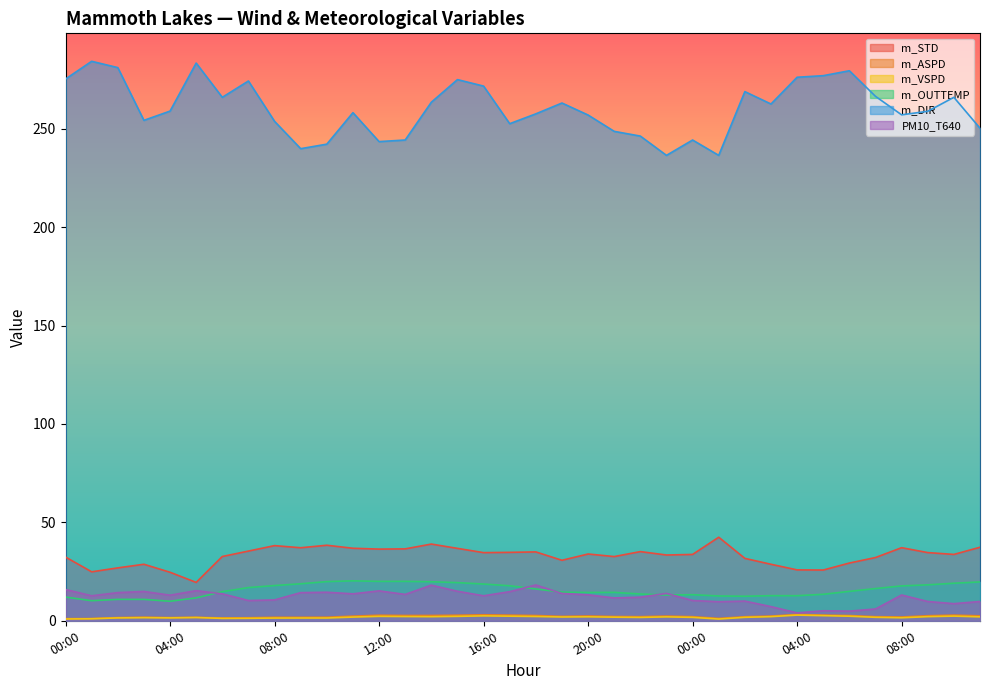

The m_ASPD series shows 2.9 at 10:00. True or false?

True